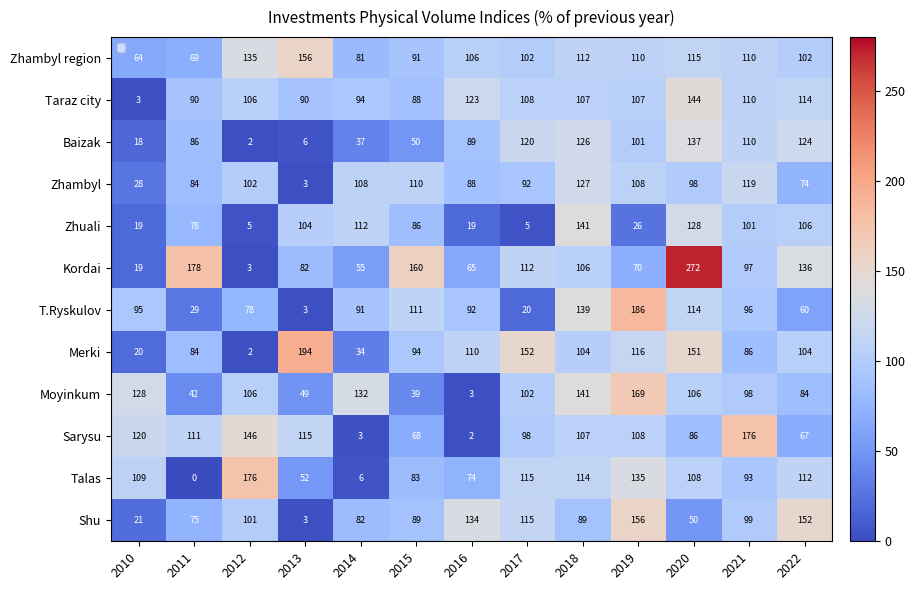

Between 2013 and 2016, which series saw the biggest shift?

Shu